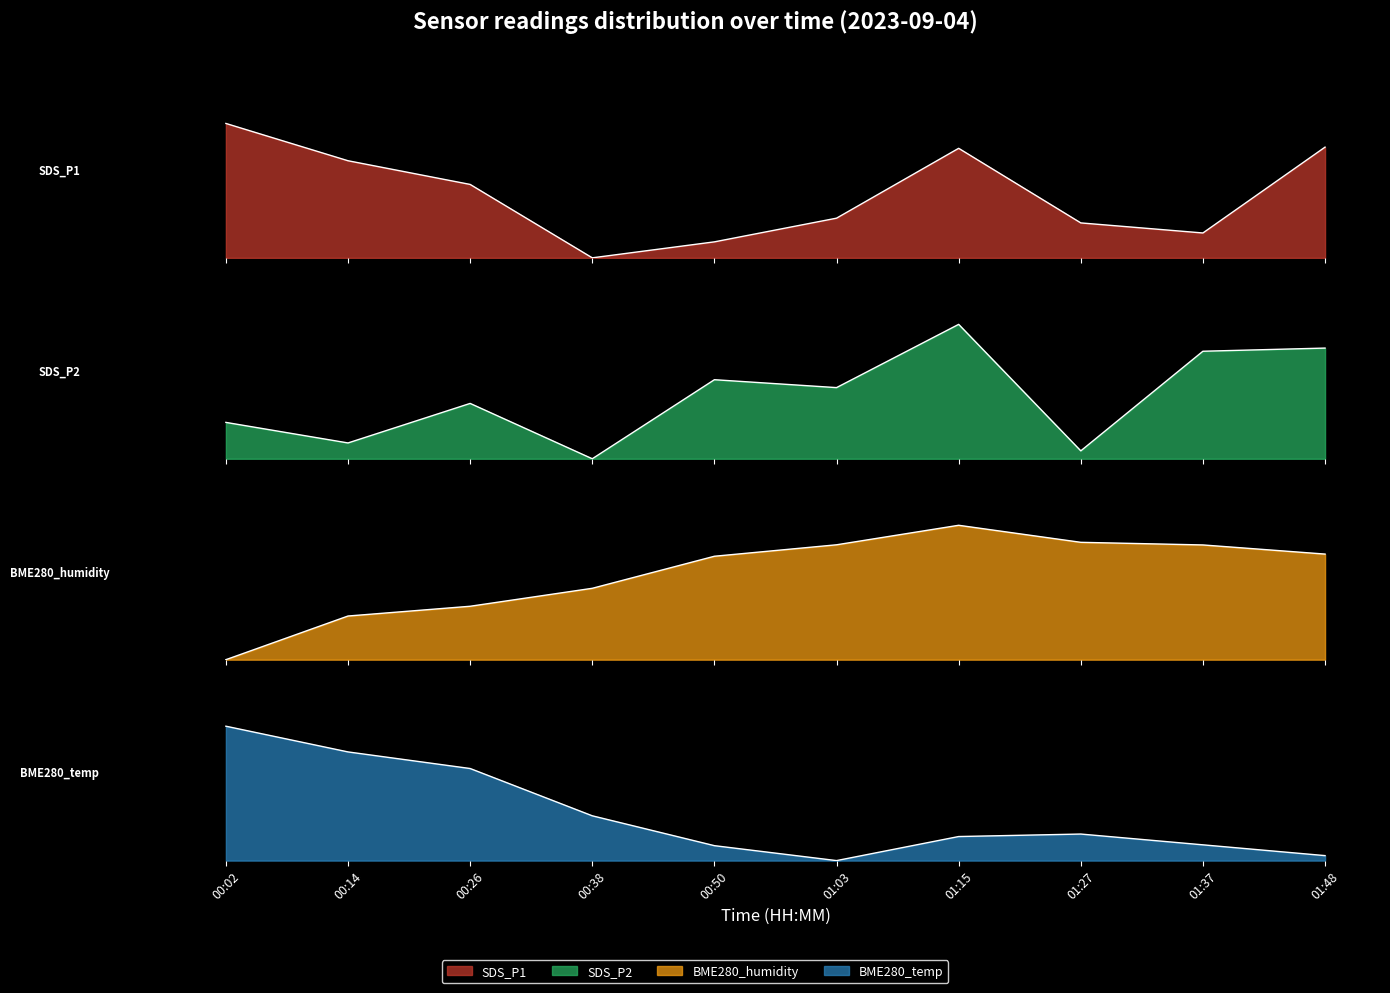

What is the label of the 10th point from the left?

01:48